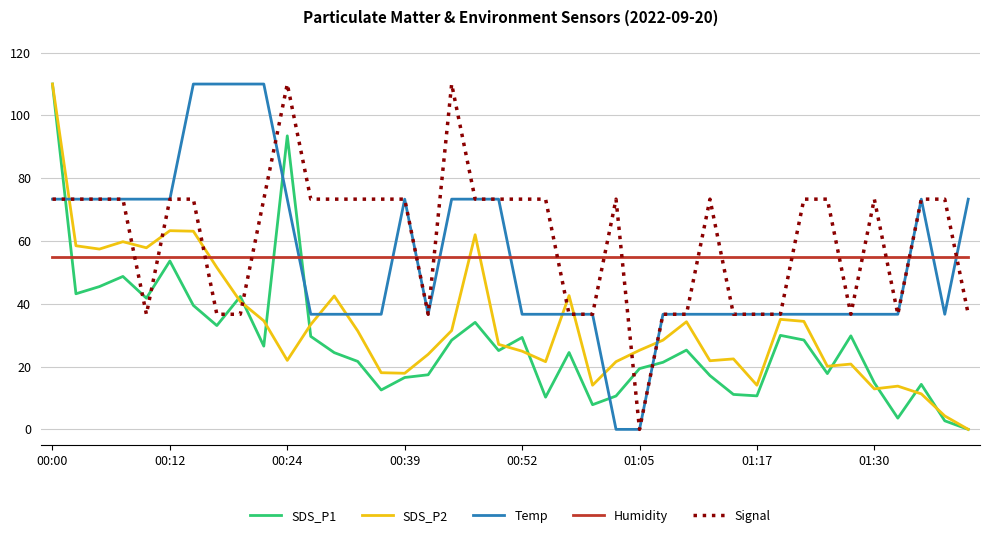

True or false: SDS_P2 and Humidity cross at least once.

True